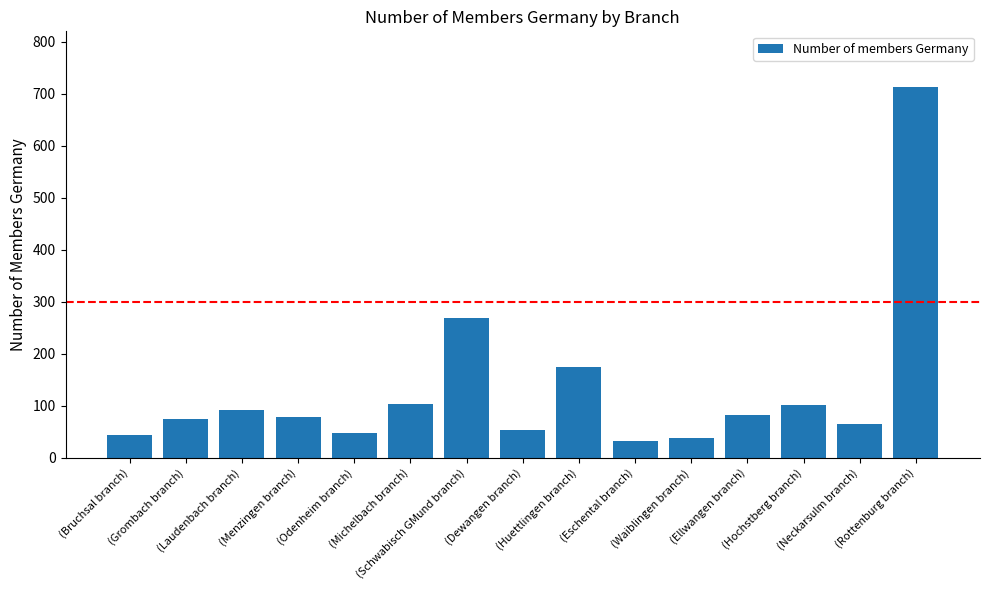

What is the value of the 9th bar from the left?

174